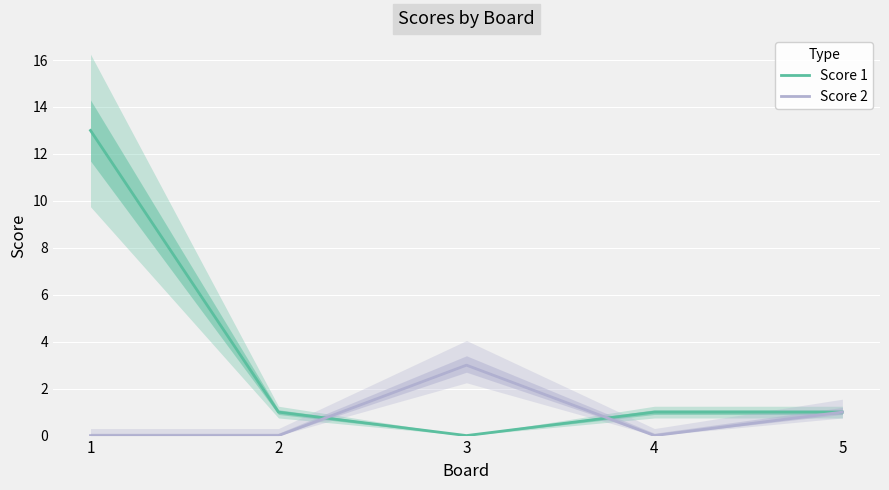

What is the sum of all Score 2 values?

4